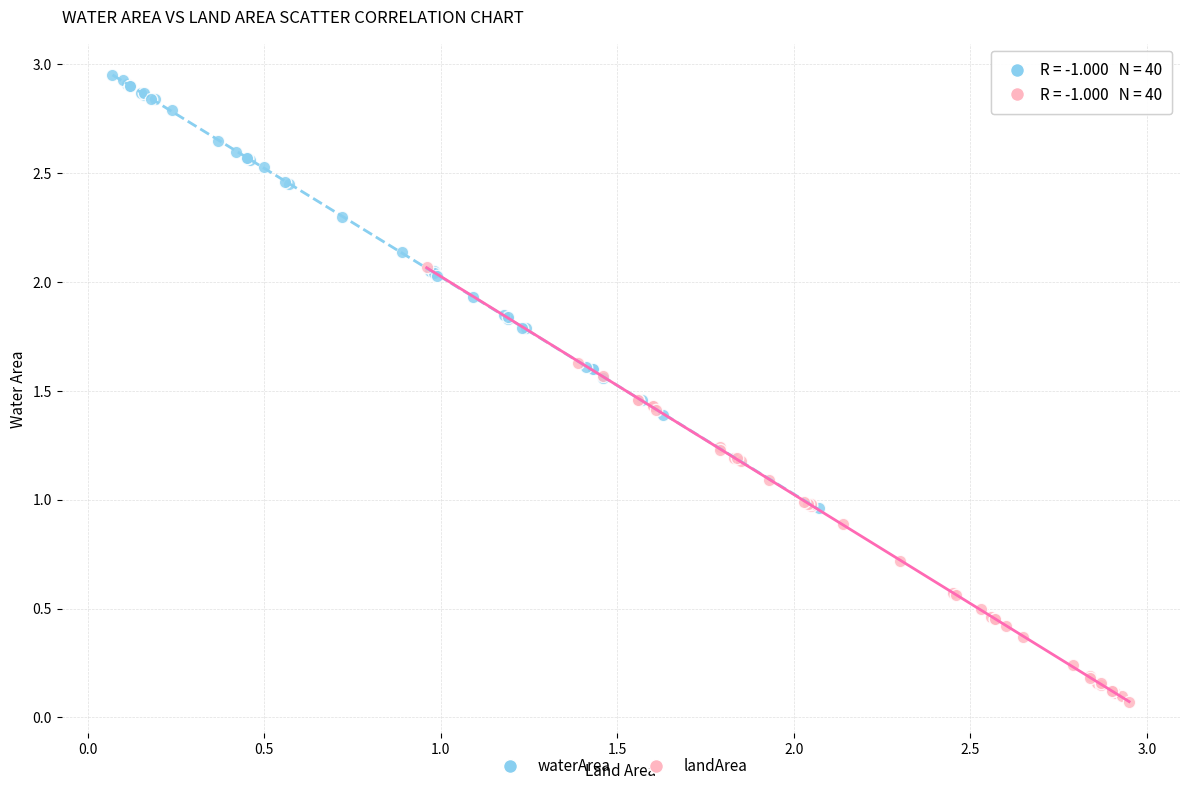

Which series reaches the maximum Y coordinate?

waterArea